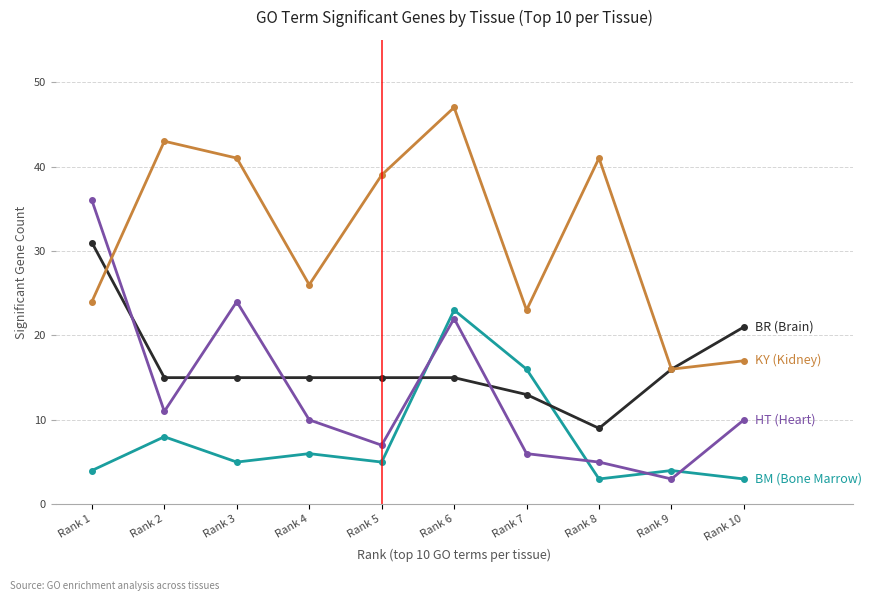

What is the minimum value shown in the chart?

3